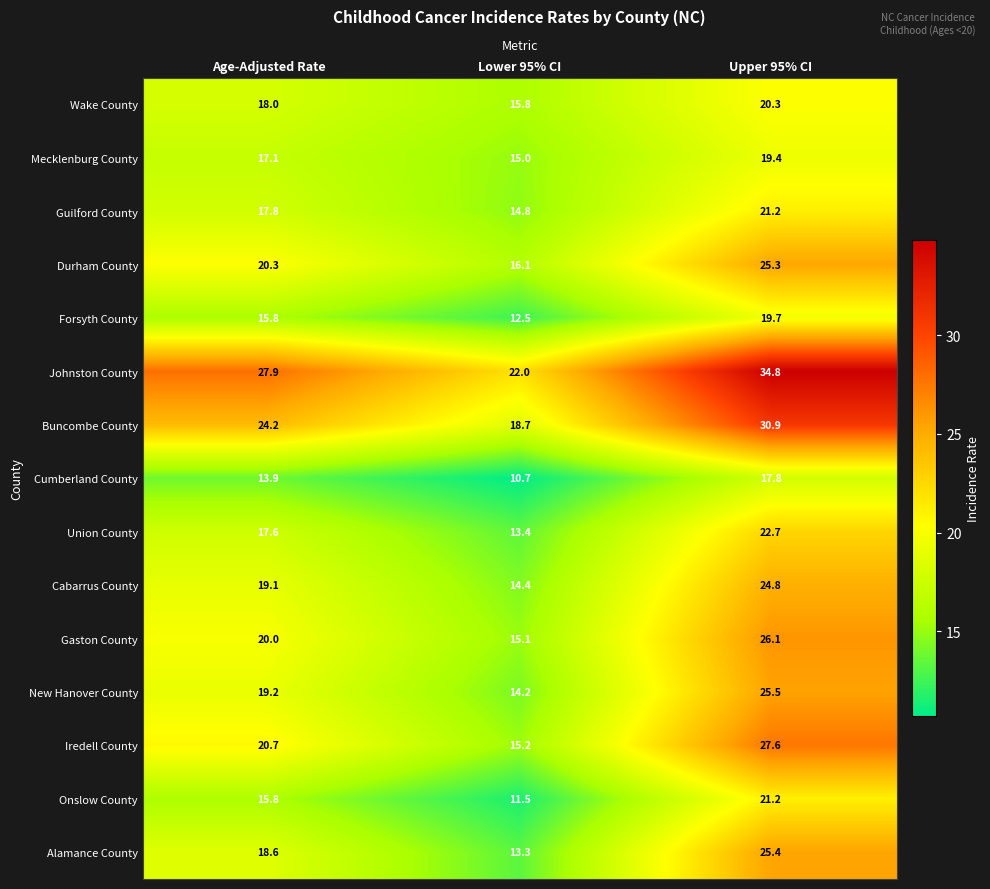

Rank the series at Lower 95% CI from highest to lowest value.

Johnston County, Buncombe County, Durham County, Wake County, Iredell County, Gaston County, Mecklenburg County, Guilford County, Cabarrus County, New Hanover County, Union County, Alamance County, Forsyth County, Onslow County, Cumberland County